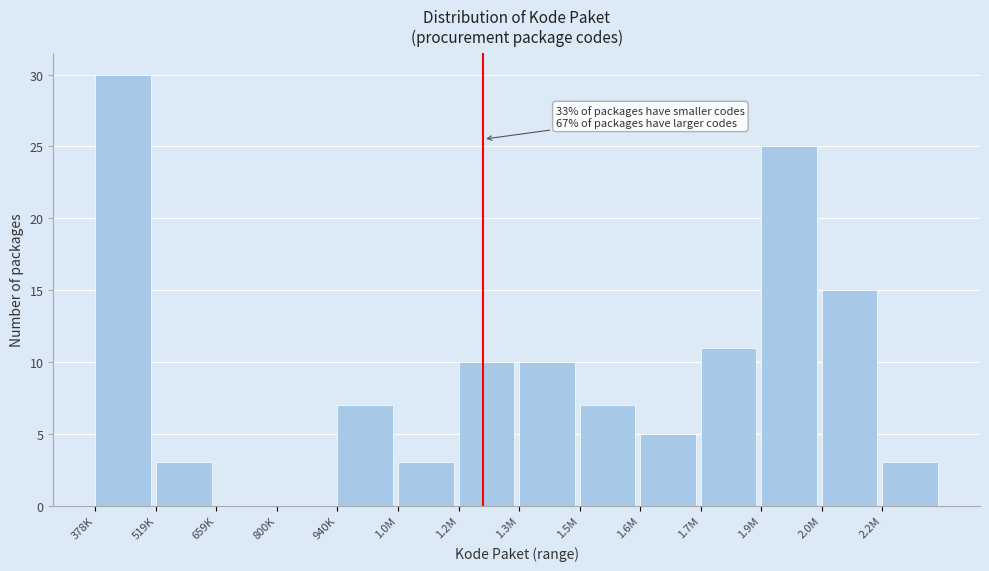

Reading left to right, what are all the values shown in this chart?

378K=30	519K=3	659K=0	800K=0	940K=7	1.0M=3	1.2M=10	1.3M=10	1.5M=7	1.6M=5	1.7M=11	1.9M=25	2.0M=15	2.2M=3